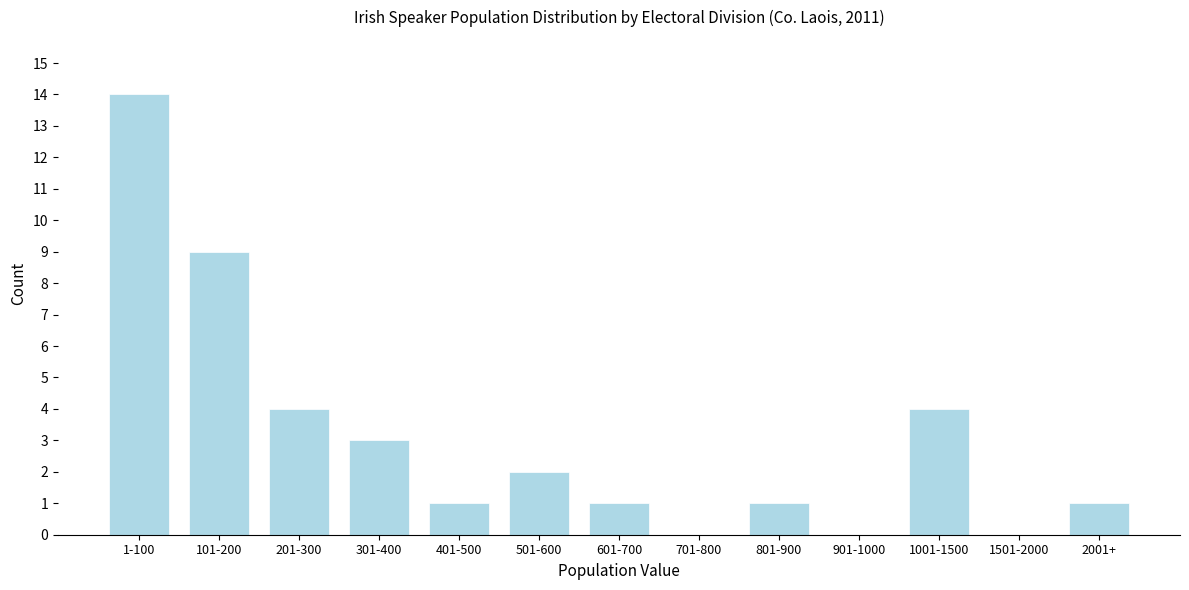

Reading left to right, transcribe all the data shown in this chart.

1-100=14	101-200=9	201-300=4	301-400=3	401-500=1	501-600=2	601-700=1	701-800=0	801-900=1	901-1000=0	1001-1500=4	1501-2000=0	2001+=1